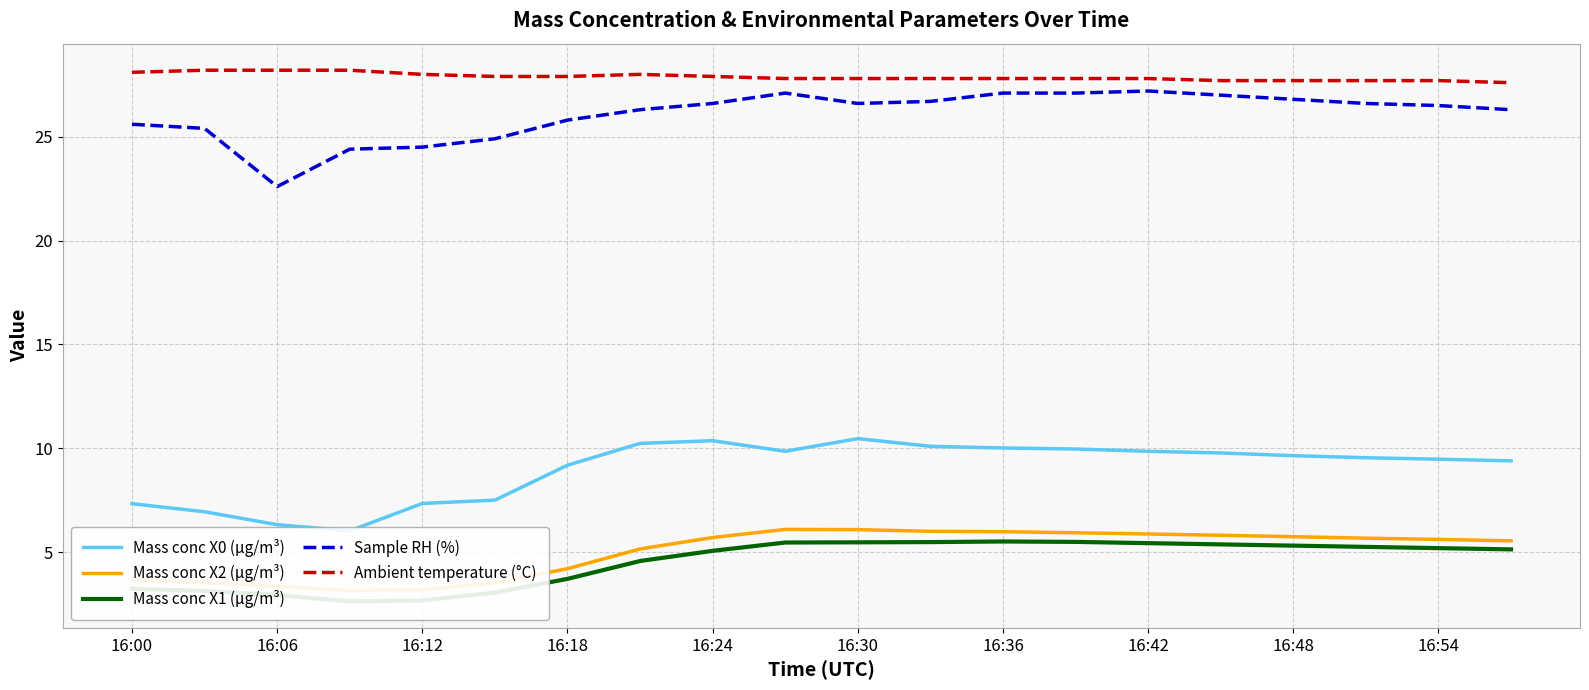

True or false: Sample RH (%) has a value of 39.8 at 16:36.

False